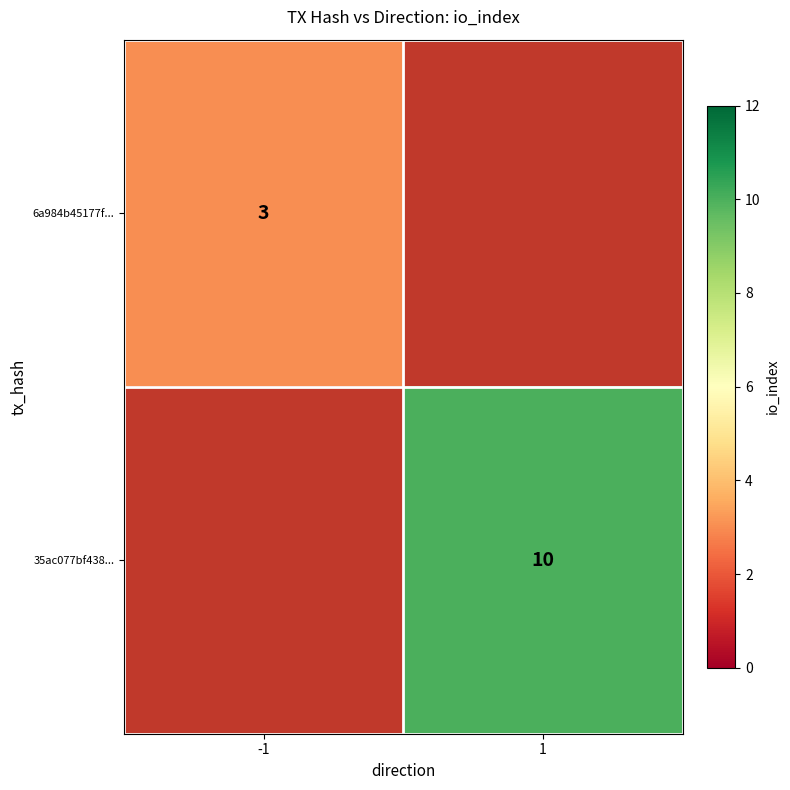

The value of 6a984b45177f... at -1 is 1. True or false?

False